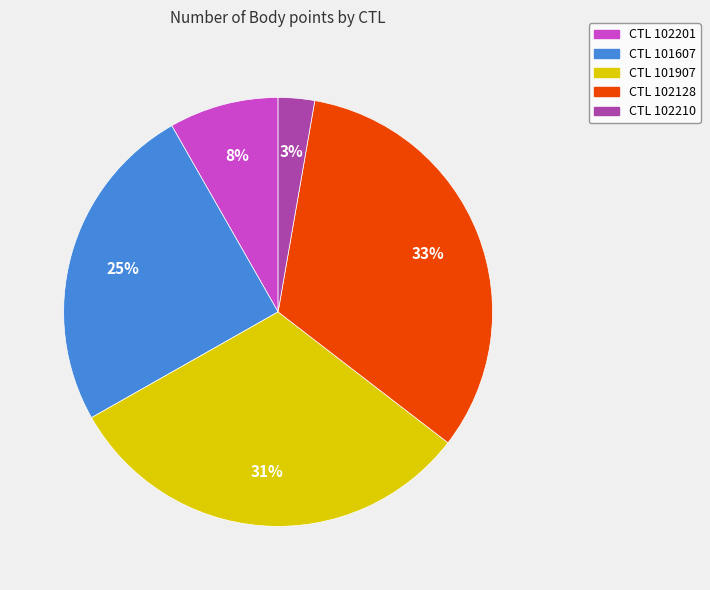

True or false: CTL 101607 accounts for 17% of the total.

False